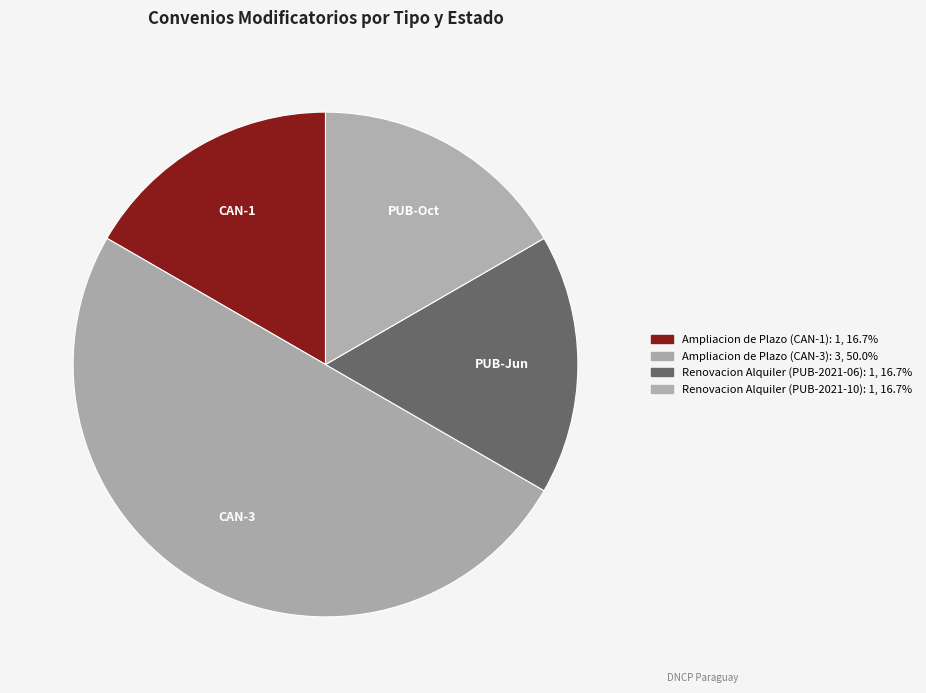

How many segments does this pie chart have?

4